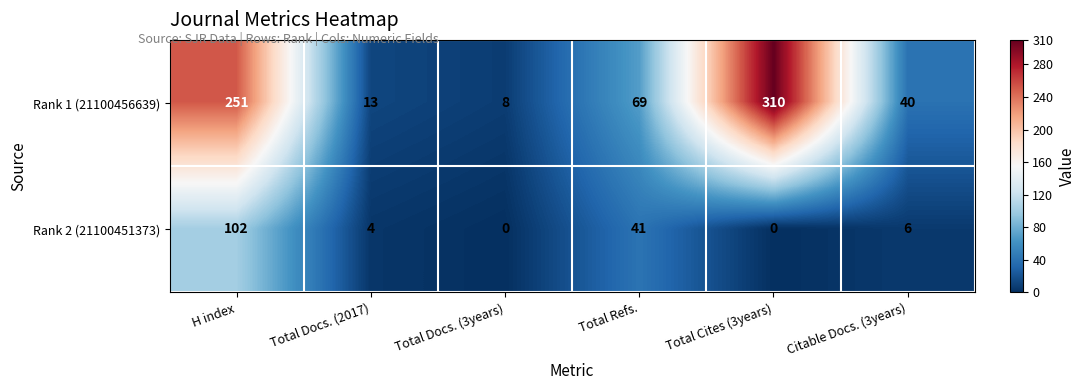

Which series changed the most between H index and Citable Docs. (3years)?

Rank 1 (21100456639)